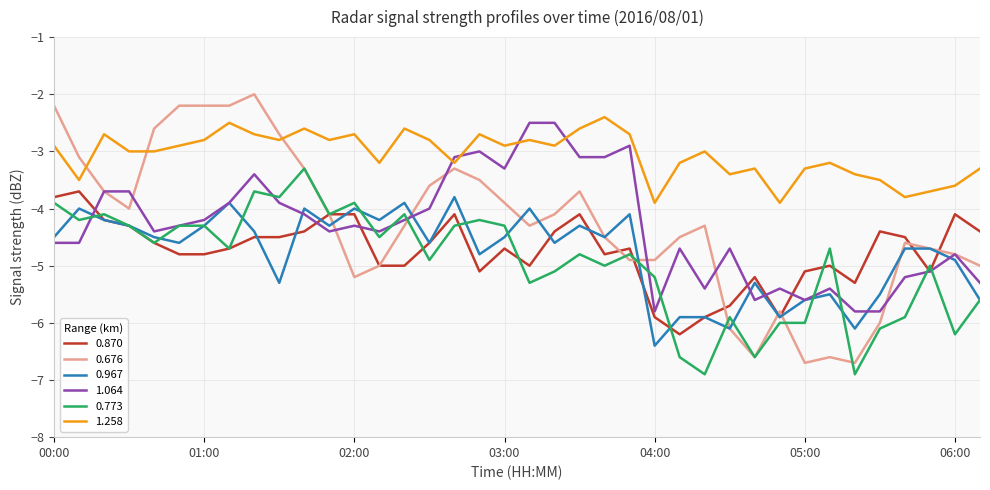

What is the lowest value of the 0.773 series?

-6.9